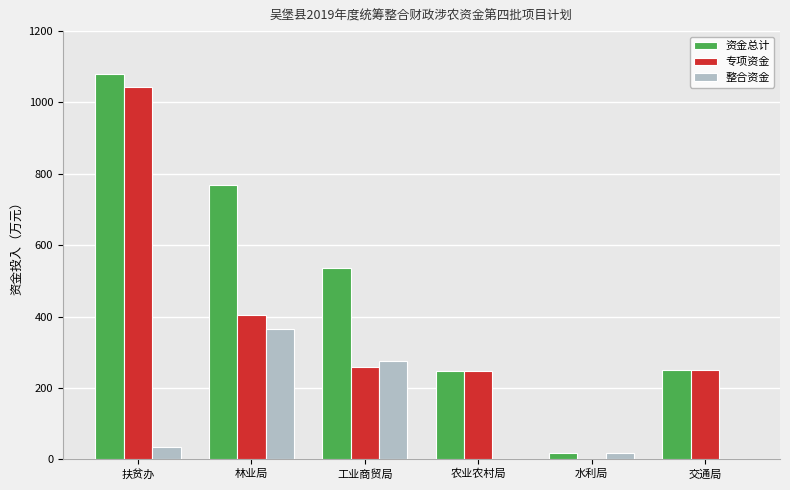

Read the 资金总计 value at 交通局.

250.0